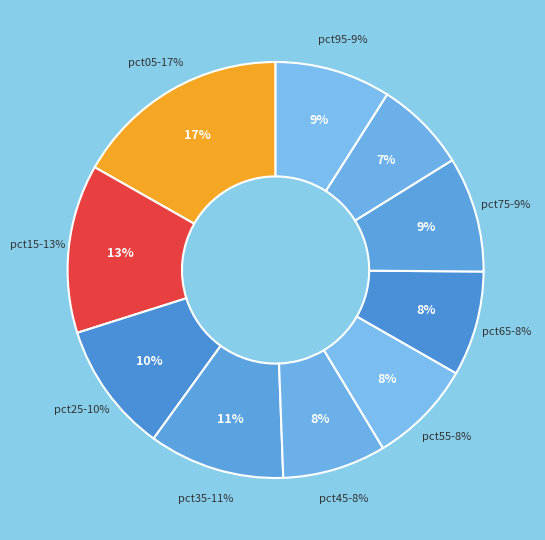

To the nearest percent, what portion does pct15 represent?

13%